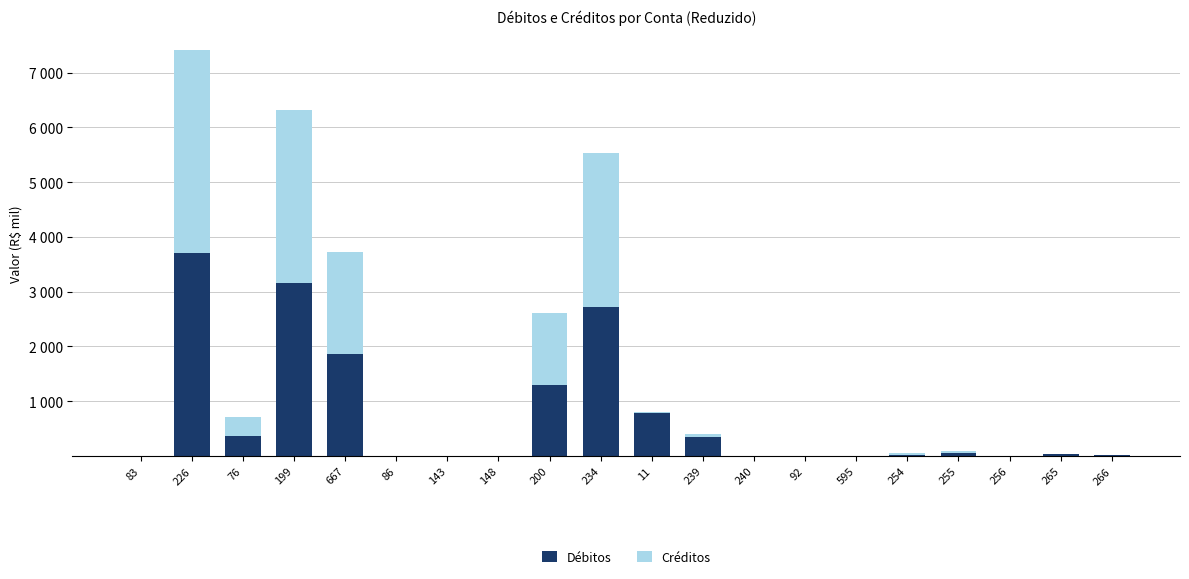

What is the average value of the Créditos series?

668.4